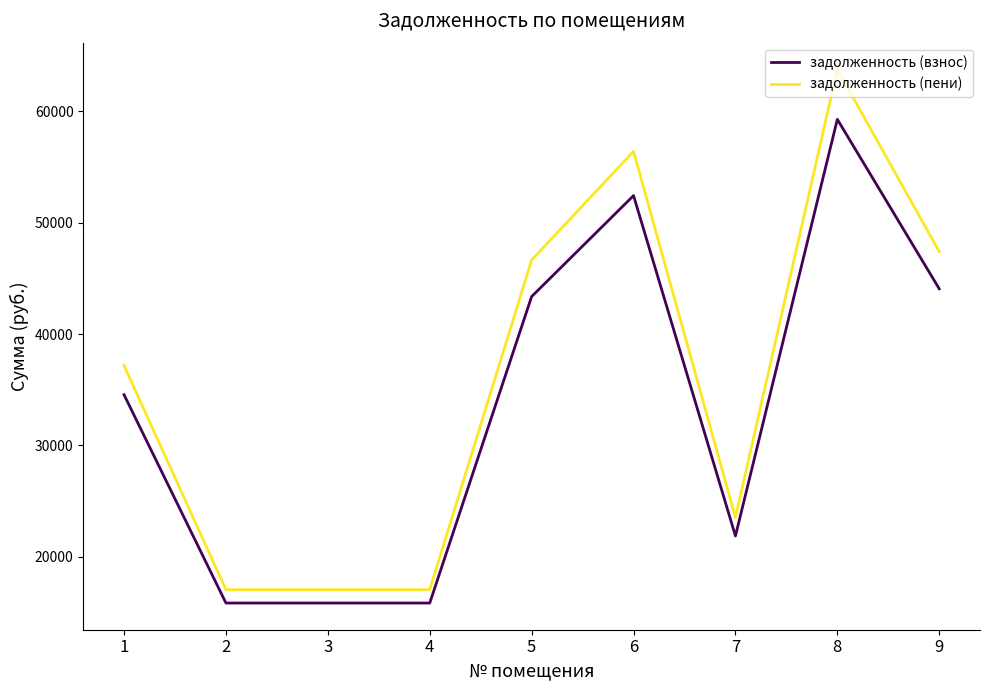

Which series has the widest spread of values?

задолженность (пени)